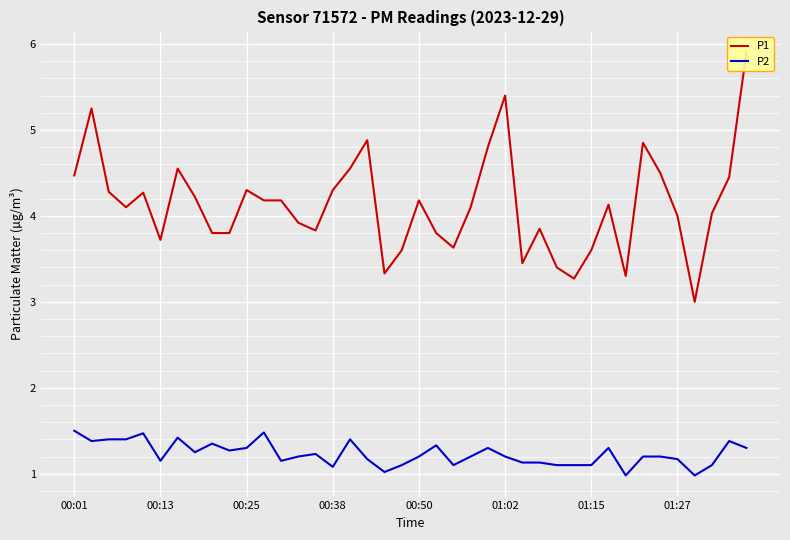

What is the approximate value of P1 at 22?

3.6